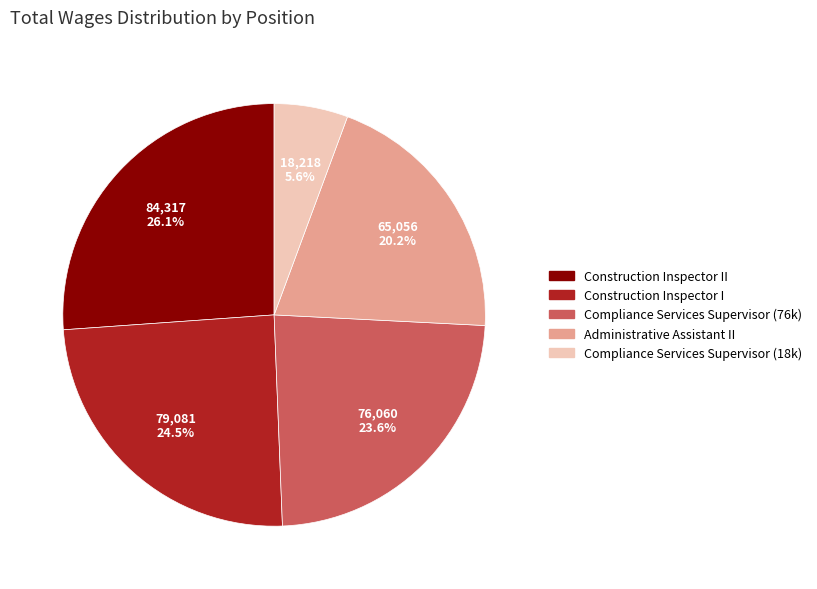

Is there any slice that represents more than half of the pie?

No